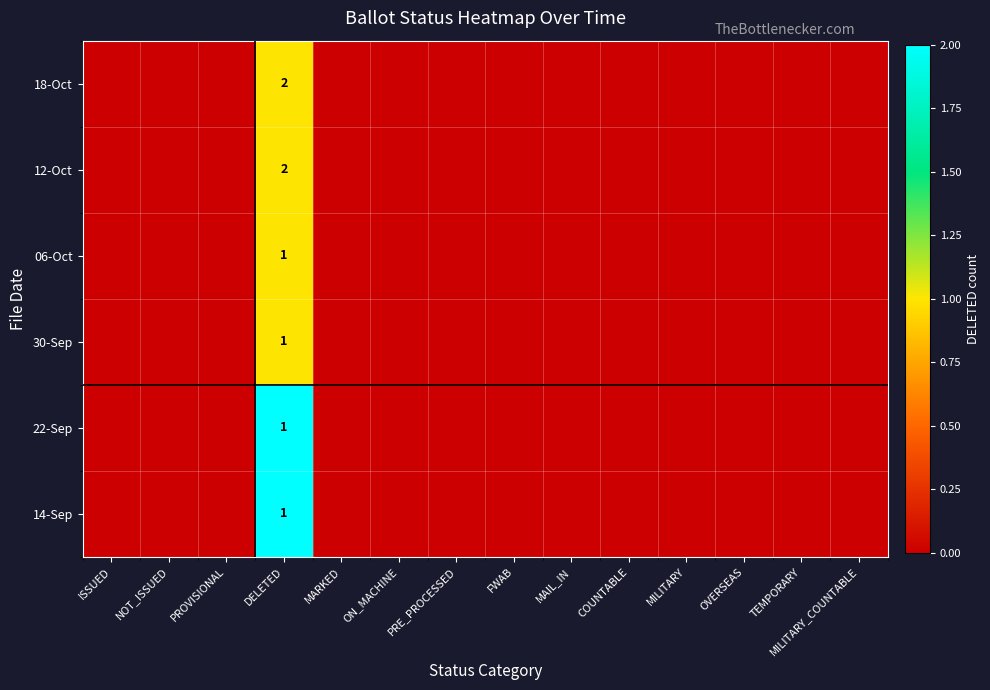

Reading left to right, transcribe all the data shown in this chart.

14-Sep: ISSUED=0	NOT_ISSUED=0	PROVISIONAL=0	DELETED=1	MARKED=0	ON_MACHINE=0	PRE_PROCESSED=0	FWAB=0	MAIL_IN=0	COUNTABLE=0	MILITARY=0	OVERSEAS=0	TEMPORARY=0	MILITARY_COUNTABLE=0
22-Sep: ISSUED=0	NOT_ISSUED=0	PROVISIONAL=0	DELETED=1	MARKED=0	ON_MACHINE=0	PRE_PROCESSED=0	FWAB=0	MAIL_IN=0	COUNTABLE=0	MILITARY=0	OVERSEAS=0	TEMPORARY=0	MILITARY_COUNTABLE=0
30-Sep: ISSUED=0	NOT_ISSUED=0	PROVISIONAL=0	DELETED=1	MARKED=0	ON_MACHINE=0	PRE_PROCESSED=0	FWAB=0	MAIL_IN=0	COUNTABLE=0	MILITARY=0	OVERSEAS=0	TEMPORARY=0	MILITARY_COUNTABLE=0
06-Oct: ISSUED=0	NOT_ISSUED=0	PROVISIONAL=0	DELETED=1	MARKED=0	ON_MACHINE=0	PRE_PROCESSED=0	FWAB=0	MAIL_IN=0	COUNTABLE=0	MILITARY=0	OVERSEAS=0	TEMPORARY=0	MILITARY_COUNTABLE=0
12-Oct: ISSUED=0	NOT_ISSUED=0	PROVISIONAL=0	DELETED=2	MARKED=0	ON_MACHINE=0	PRE_PROCESSED=0	FWAB=0	MAIL_IN=0	COUNTABLE=0	MILITARY=0	OVERSEAS=0	TEMPORARY=0	MILITARY_COUNTABLE=0
18-Oct: ISSUED=0	NOT_ISSUED=0	PROVISIONAL=0	DELETED=2	MARKED=0	ON_MACHINE=0	PRE_PROCESSED=0	FWAB=0	MAIL_IN=0	COUNTABLE=0	MILITARY=0	OVERSEAS=0	TEMPORARY=0	MILITARY_COUNTABLE=0